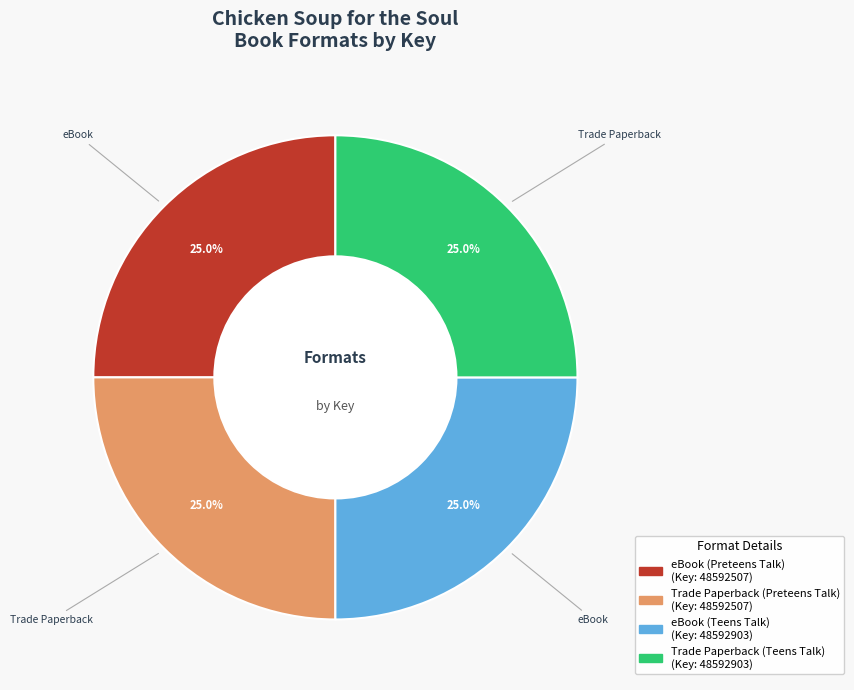

Count the number of slices in the pie.

4